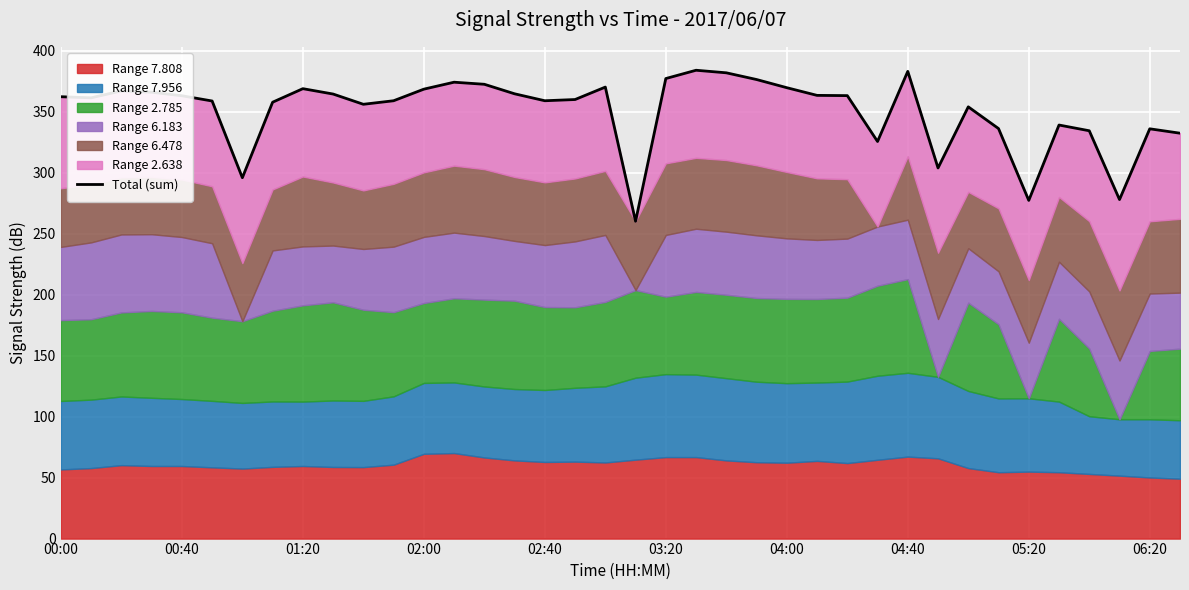

Between 19 and 04:40, which is larger?

04:40